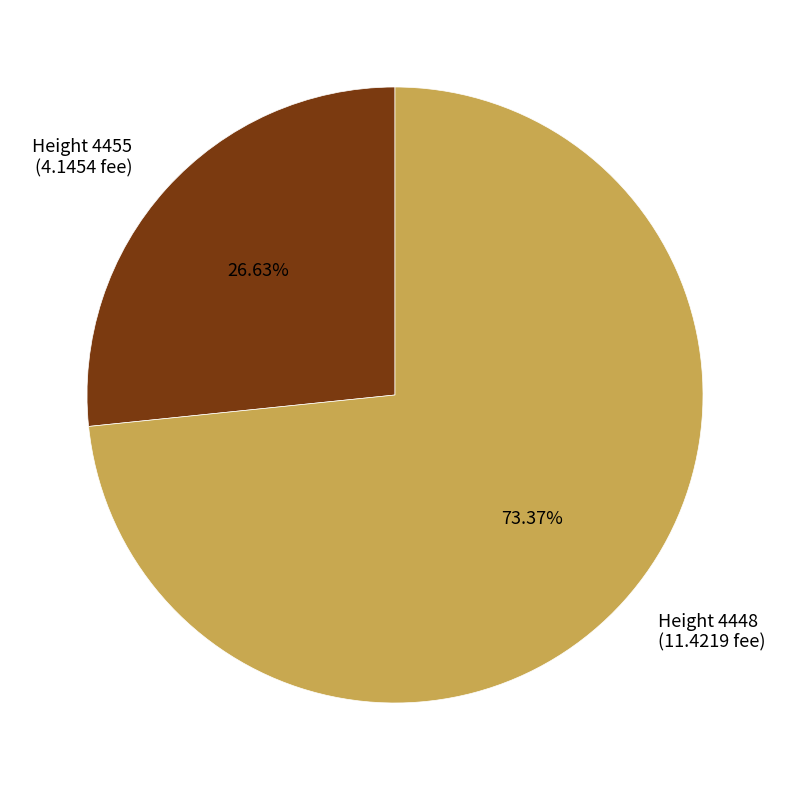

Combined, what portion of the pie is Height 4455 and Height 4448?

100.0%